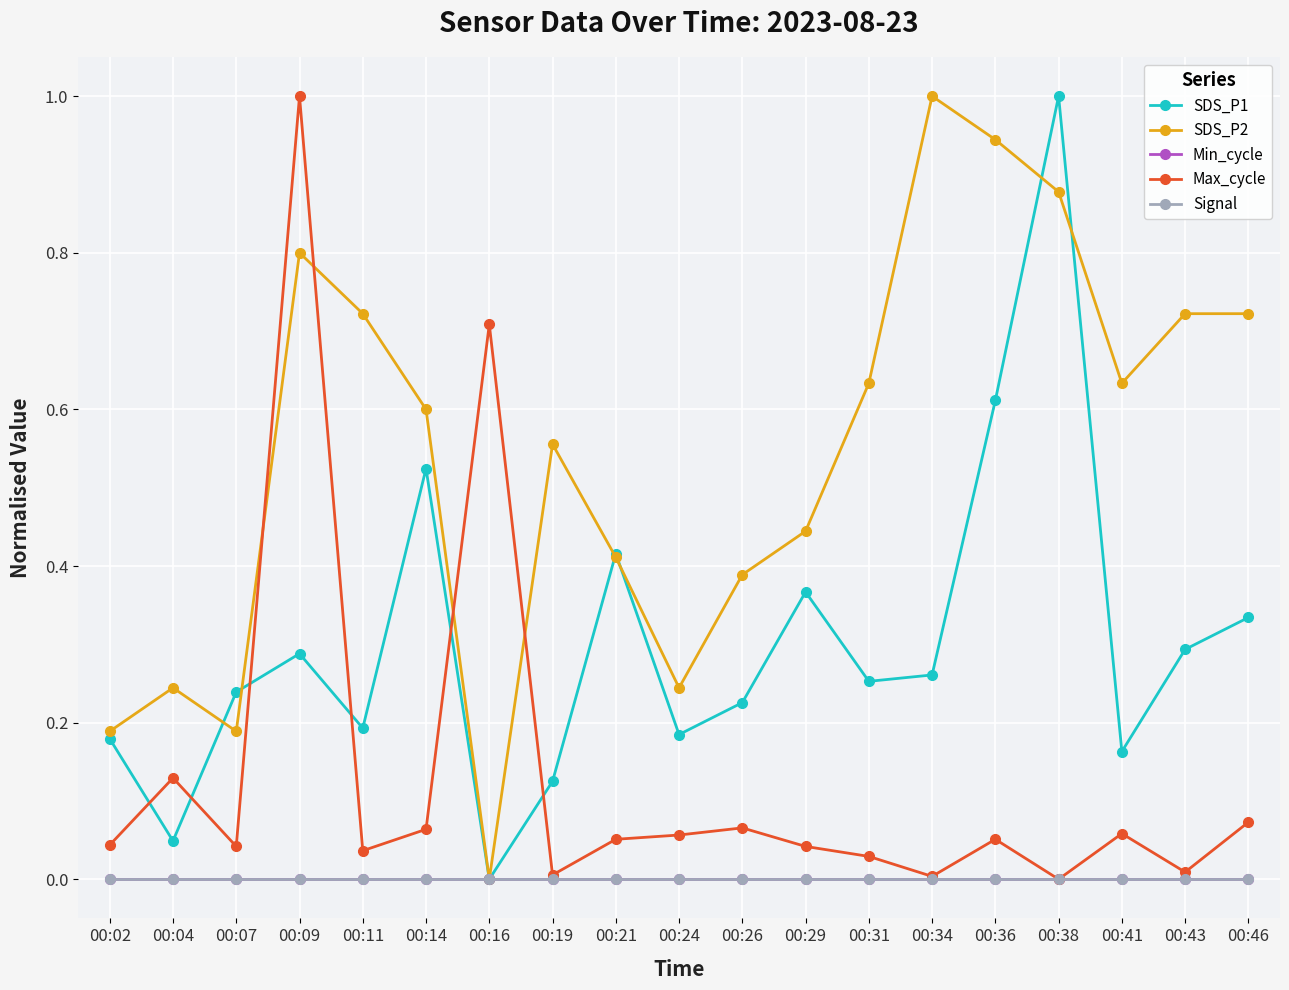

What is the sum of the SDS_P2 values at 00:31 and 00:19?

1.2